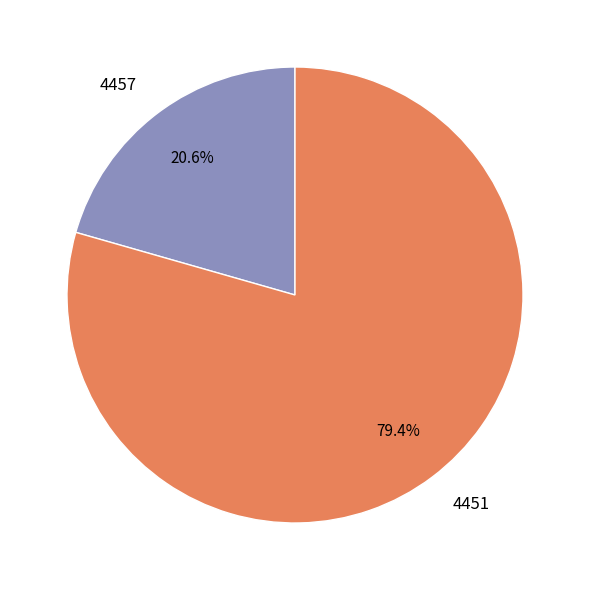

To the nearest percent, what percentage of the pie is 4451?

79%